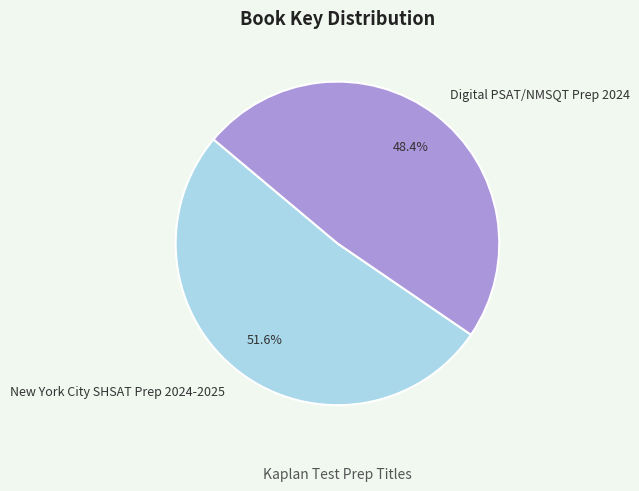

How many slices are in this pie chart?

2